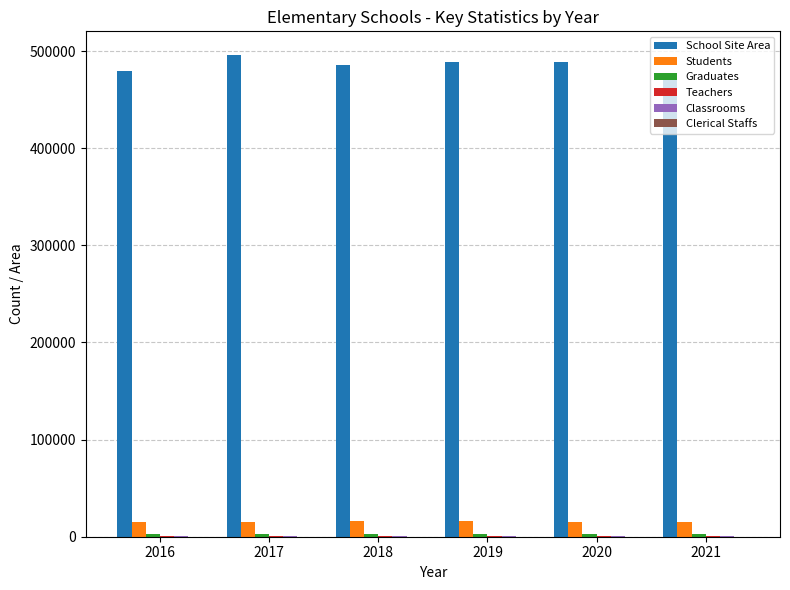

Are the bars horizontal?

No